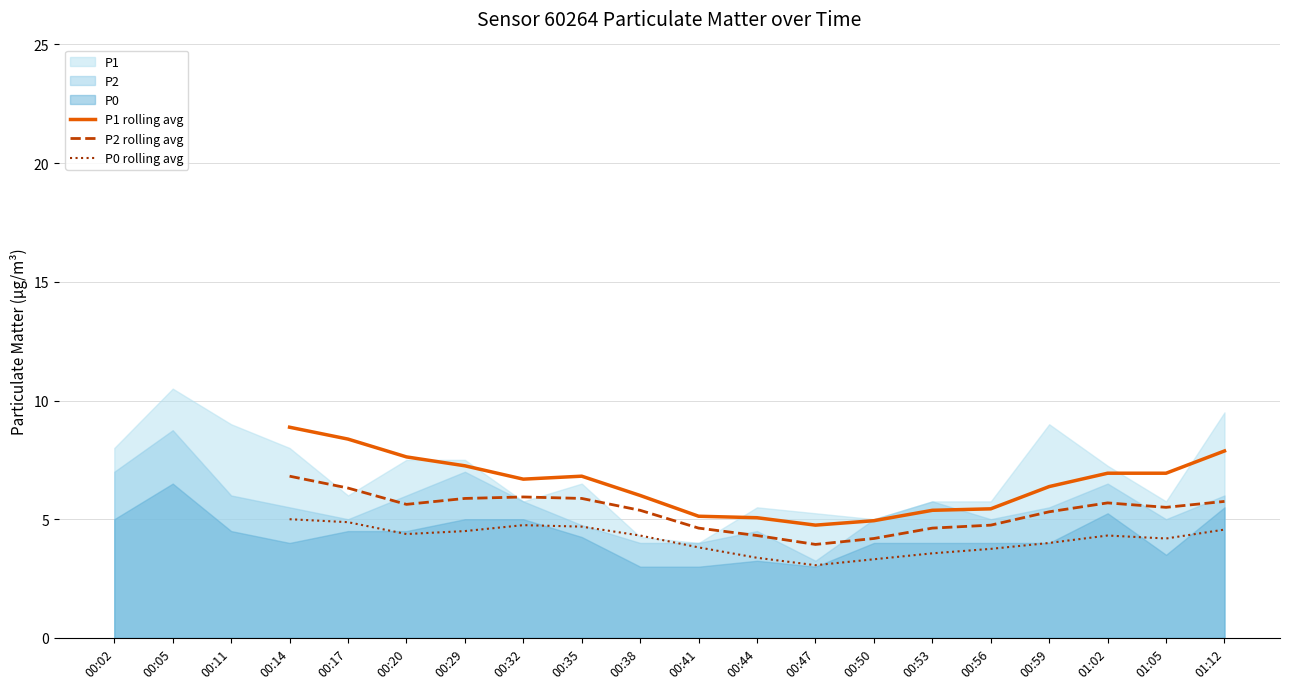

How many data points in P1 rolling avg are less than 5?

2